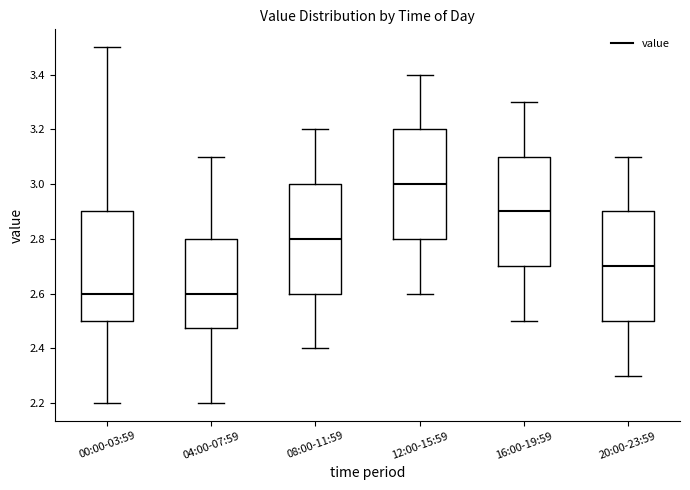

Reading left to right, transcribe this box plot: for each box, give where its median line is, the range the box spans, and where its two whiskers end, as read against the y-axis. The values are not printed on the chart, so give them approximately, as read against the axis.

00:00-03:59: median 2.60, box 2.50 to 2.90, whiskers 2.20 to 3.50
04:00-07:59: median 2.60, box 2.48 to 2.80, whiskers 2.20 to 3.10
08:00-11:59: median 2.80, box 2.60 to 3.00, whiskers 2.40 to 3.20
12:00-15:59: median 3.00, box 2.80 to 3.20, whiskers 2.60 to 3.40
16:00-19:59: median 2.90, box 2.70 to 3.10, whiskers 2.50 to 3.30
20:00-23:59: median 2.70, box 2.50 to 2.90, whiskers 2.30 to 3.10